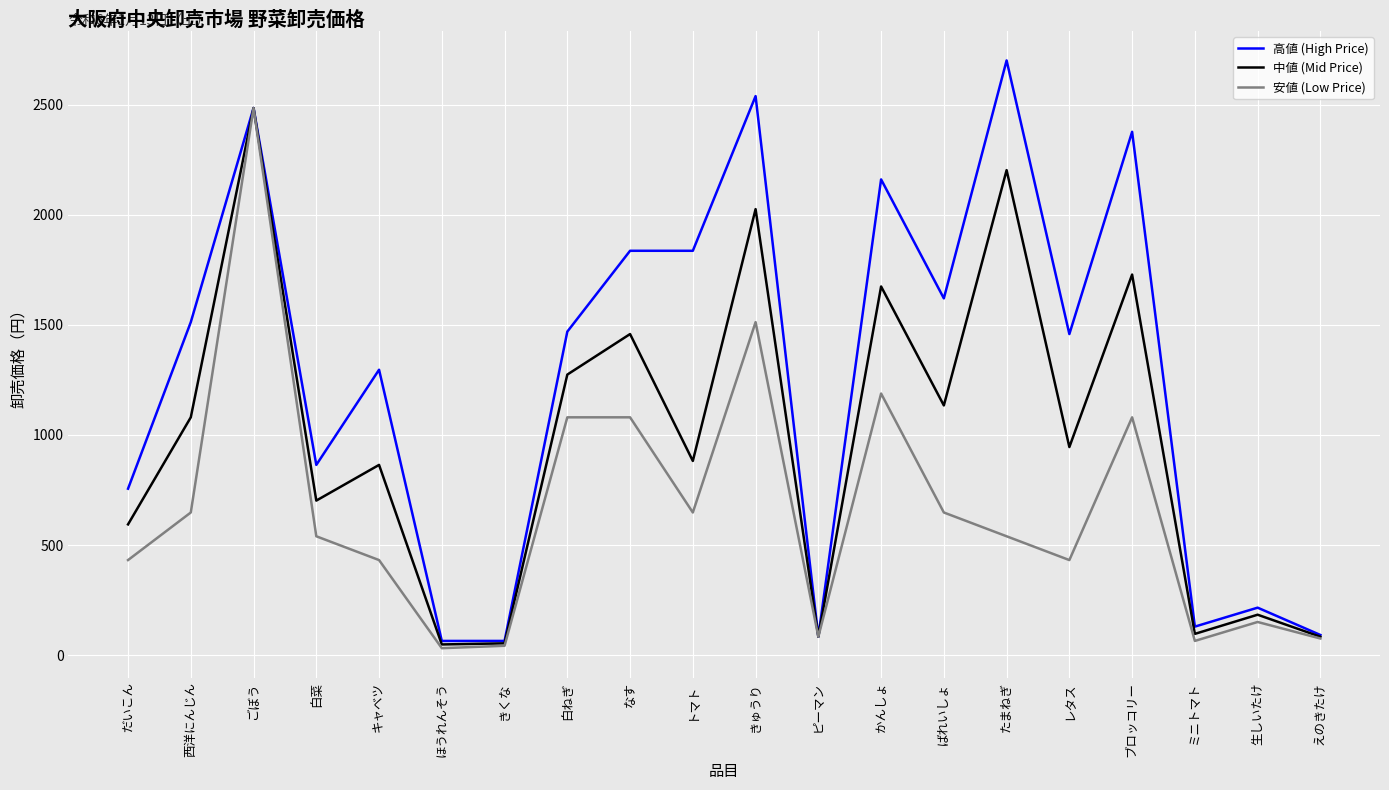

The 高値 (High Price) series shows 741 at 西洋にんじん. True or false?

False